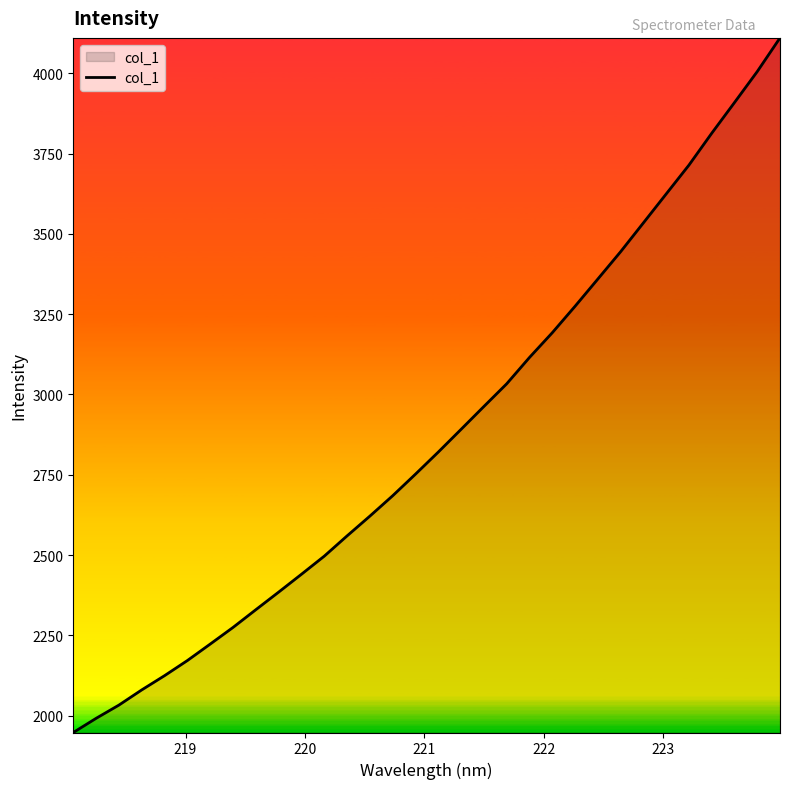

What is the difference between the maximum and minimum values?

2162.8